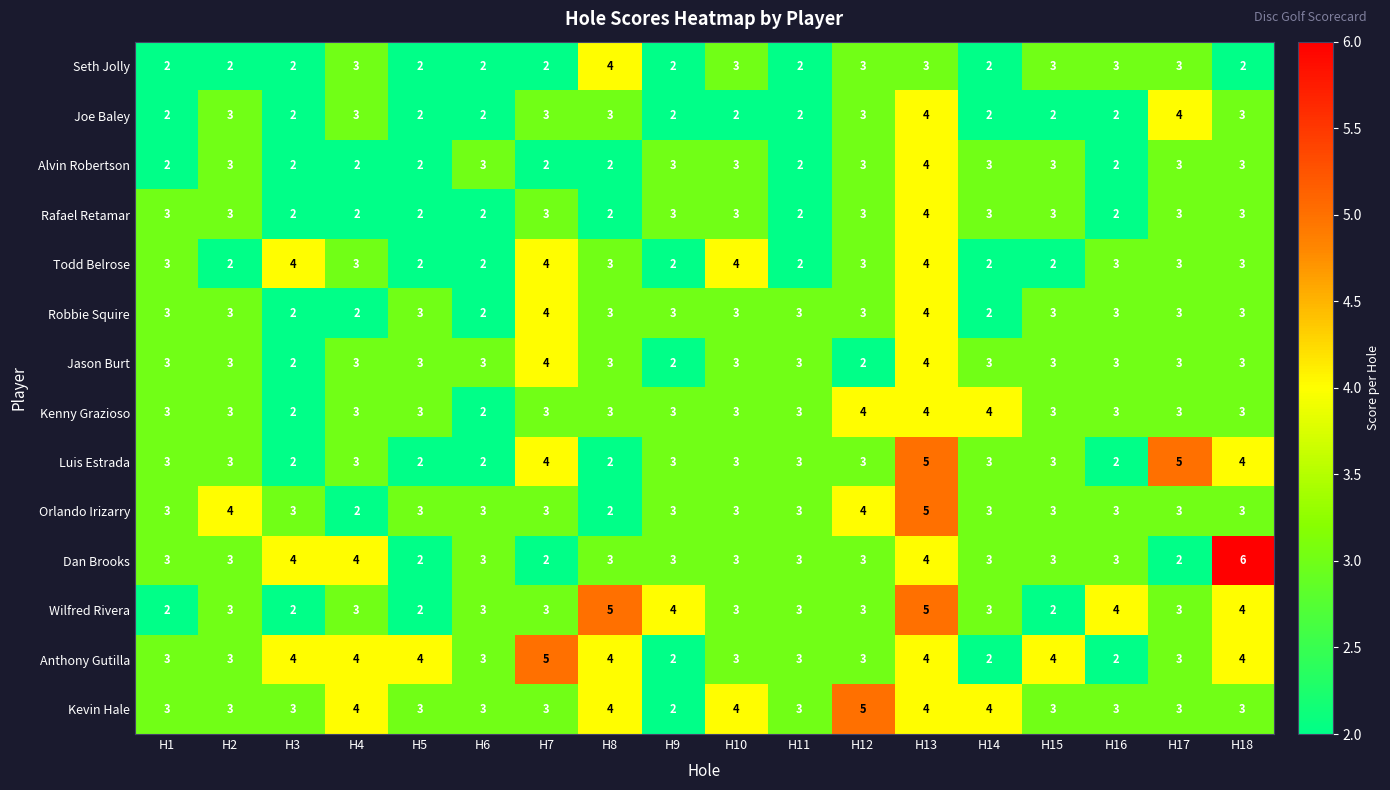

Read the Kevin Hale value at H11.

3